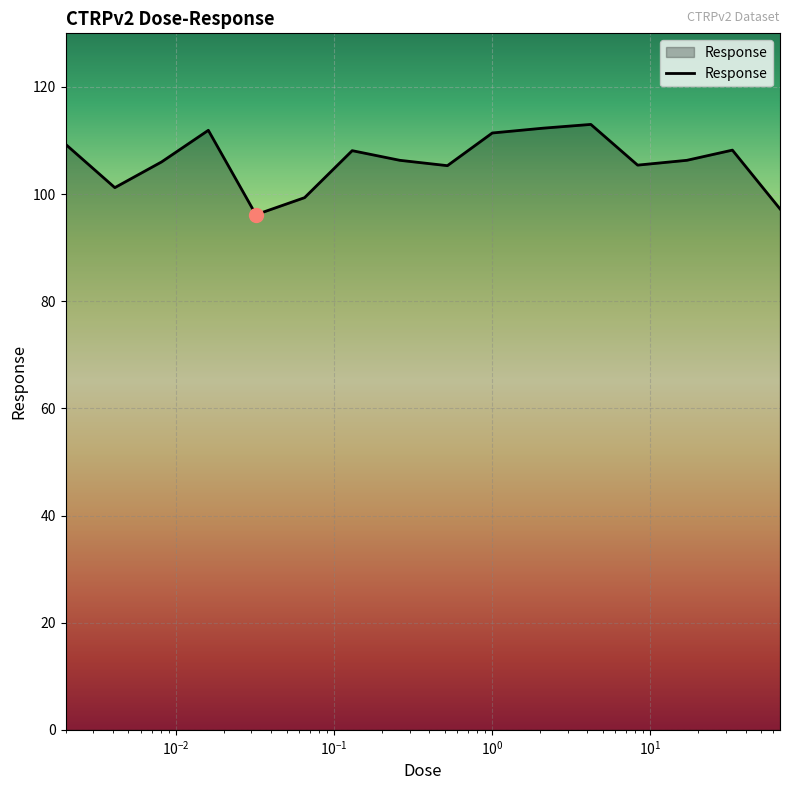

What is the minimum value shown in the chart?

96.2